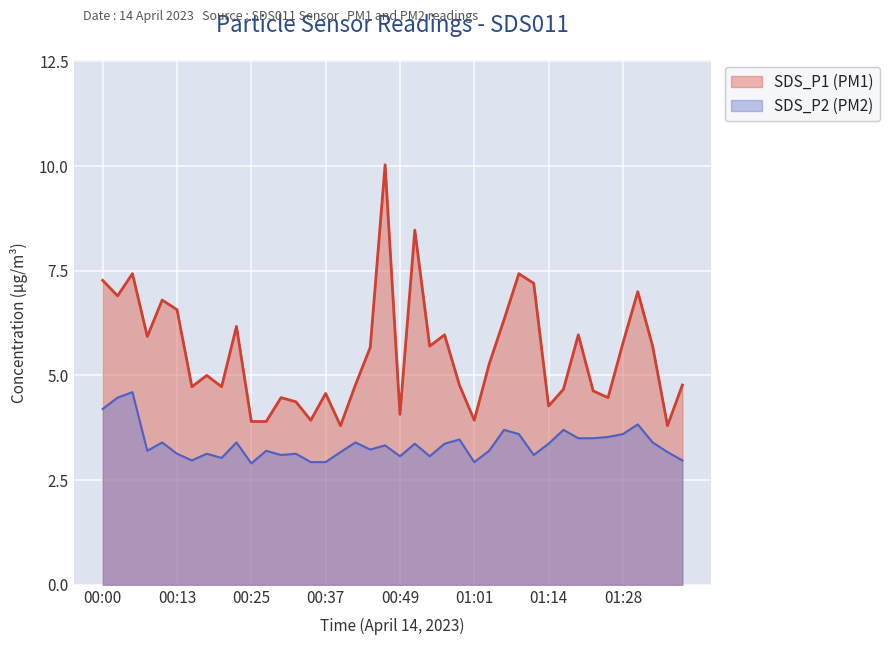

What is the label of the 16th point from the right?

00:59